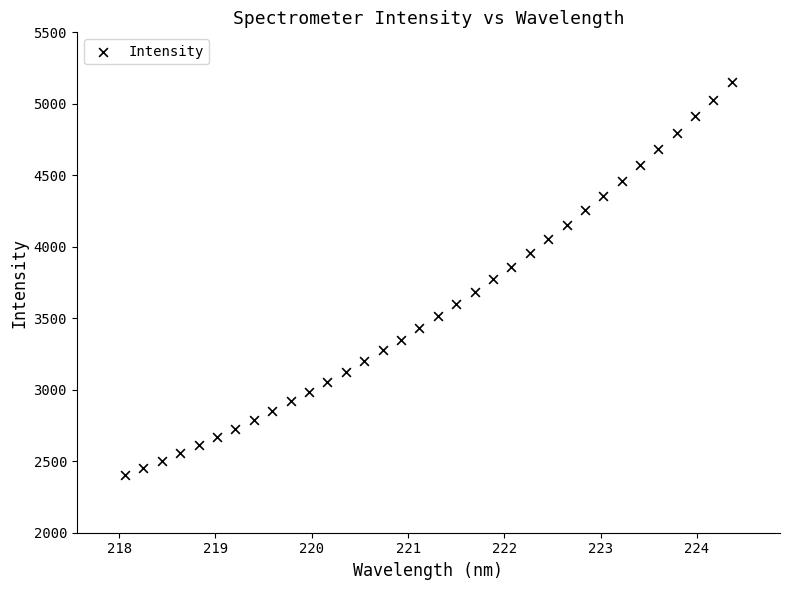

What is the range of X values (max minus min)?

6.3